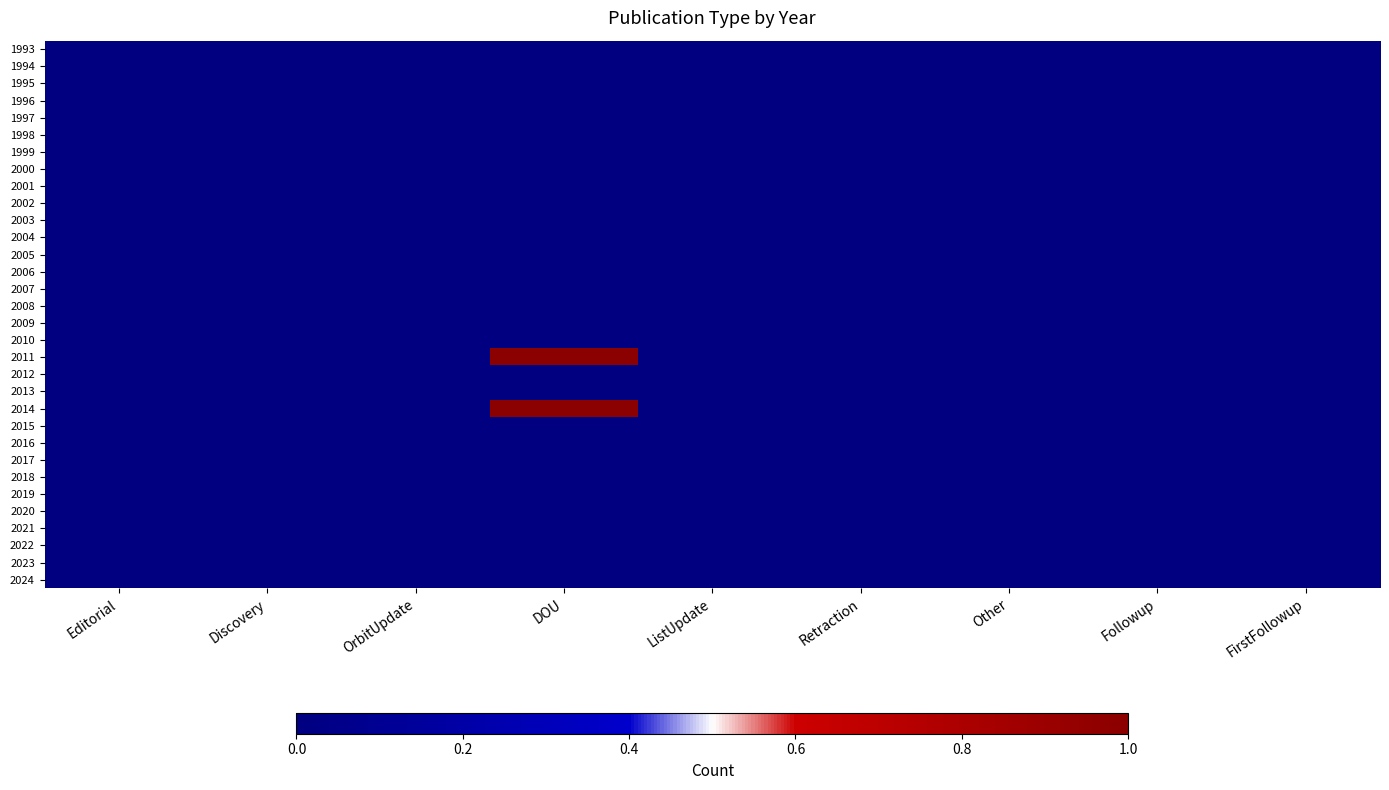

At Followup, list the series in order from smallest to largest.

1993, 1994, 1995, 1996, 1997, 1998, 1999, 2000, 2001, 2002, 2003, 2004, 2005, 2006, 2007, 2008, 2009, 2010, 2011, 2012, 2013, 2014, 2015, 2016, 2017, 2018, 2019, 2020, 2021, 2022, 2023, 2024